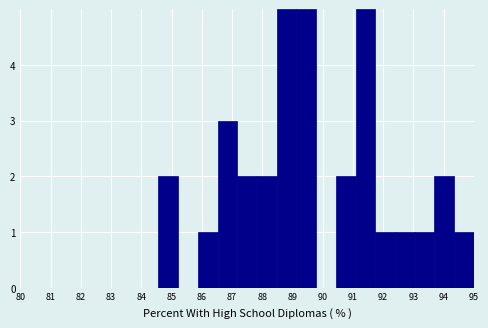

Reading left to right, transcribe this chart: for each bar, give the range it covers on the x-axis and its height. Neither the bar edges nor the heights are printed on the chart, so give them approximately, as read against the axes.

80.0 to 80.7: 0
80.7 to 81.3: 0
81.3 to 82.0: 0
82.0 to 82.6: 0
82.6 to 83.3: 0
83.3 to 83.9: 0
83.9 to 84.6: 0
84.6 to 85.2: 2
85.2 to 85.9: 0
85.9 to 86.5: 1
86.5 to 87.2: 3
87.2 to 87.8: 2
87.8 to 88.5: 2
88.5 to 89.1: 5
89.1 to 89.8: 5
89.8 to 90.4: 0
90.4 to 91.1: 2
91.1 to 91.7: 5
91.7 to 92.4: 1
92.4 to 93.0: 1
93.0 to 93.7: 1
93.7 to 94.3: 2
94.3 to 95.0: 1